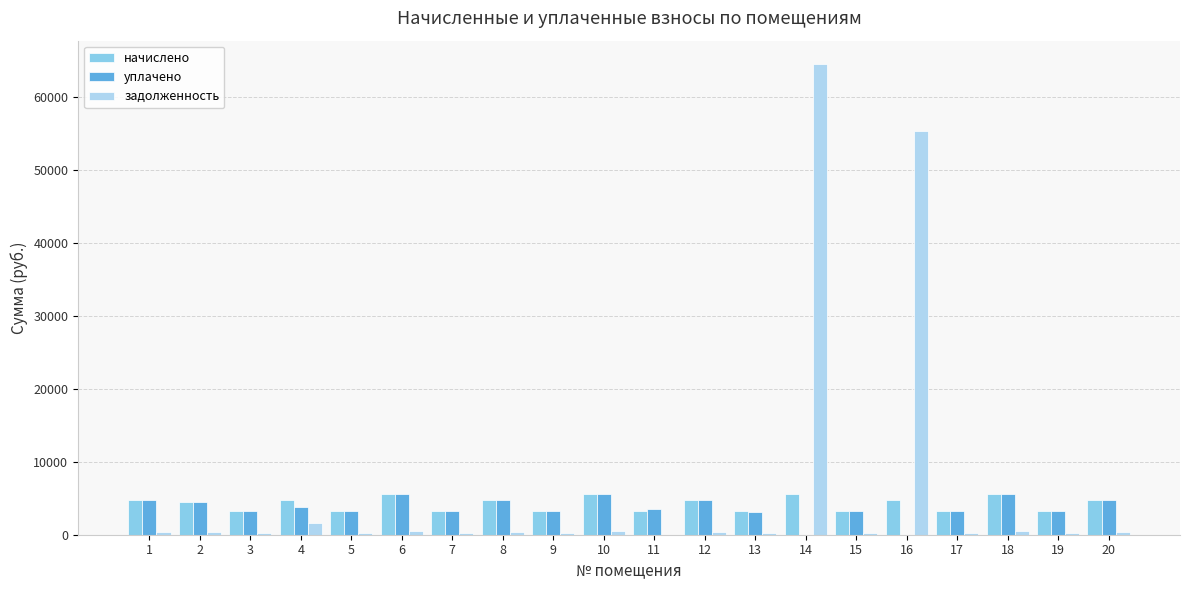

Is the value of задолженность at 4 greater than the value of начислено at 2?

No